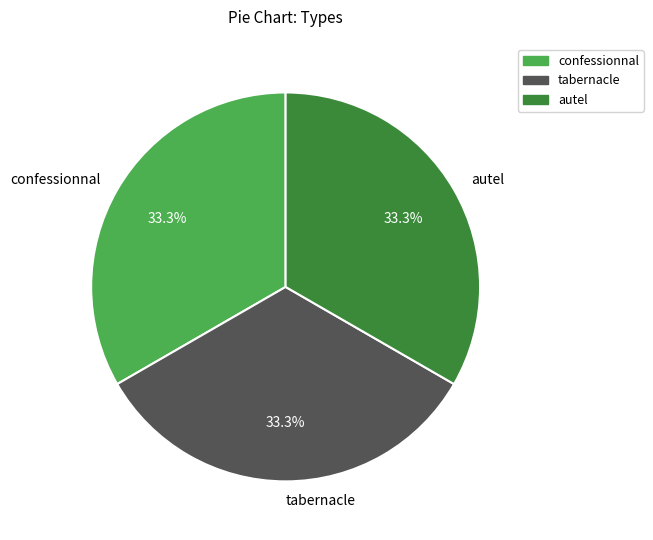

What is the ratio of the value at confessionnal to the value at tabernacle?

1.0